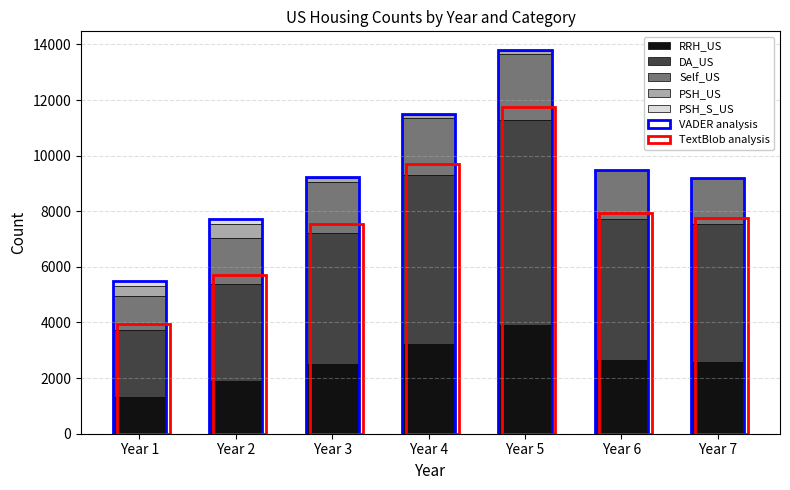

Is it true that PSH_US equals 501 at Year 1?

False